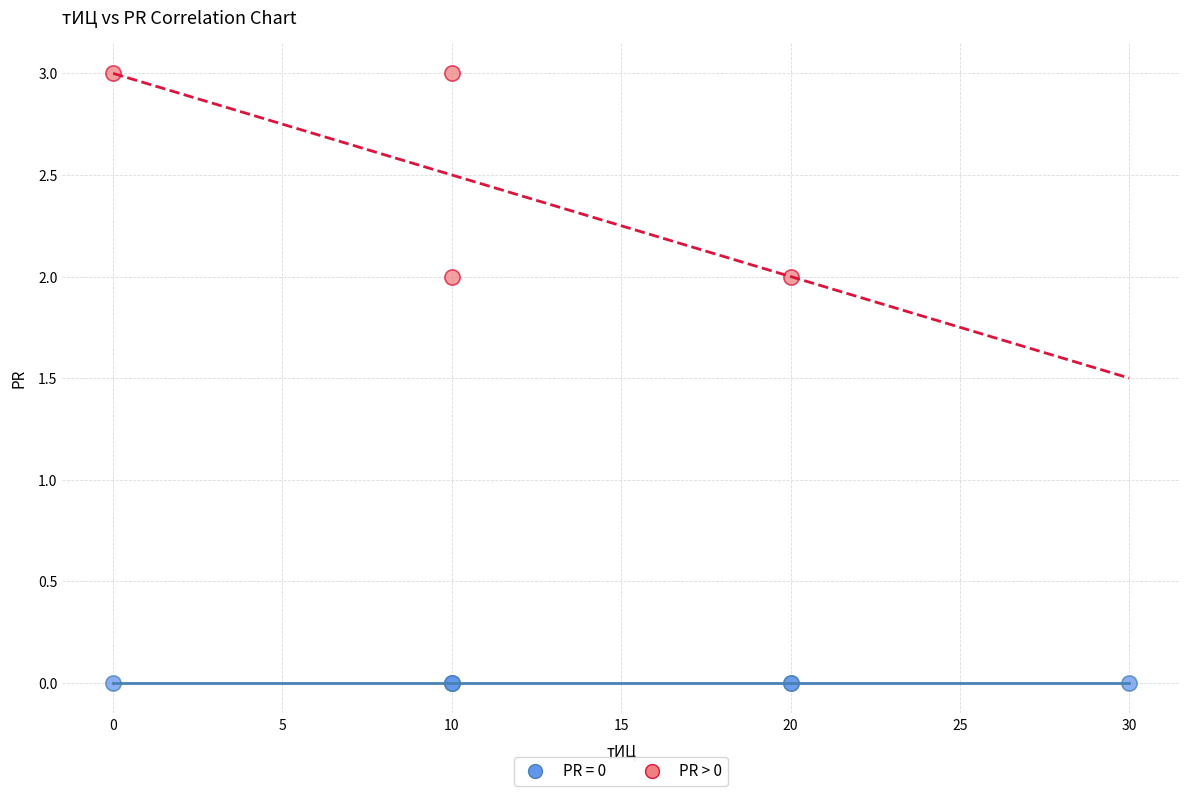

Which series reaches the maximum Y coordinate?

PR > 0